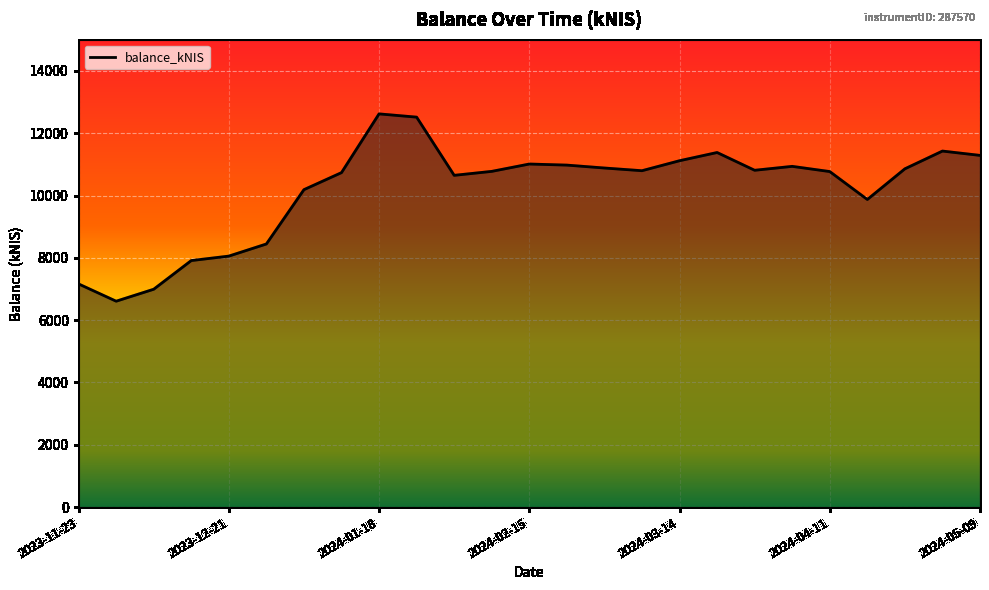

What is the smallest value displayed?

6607.9